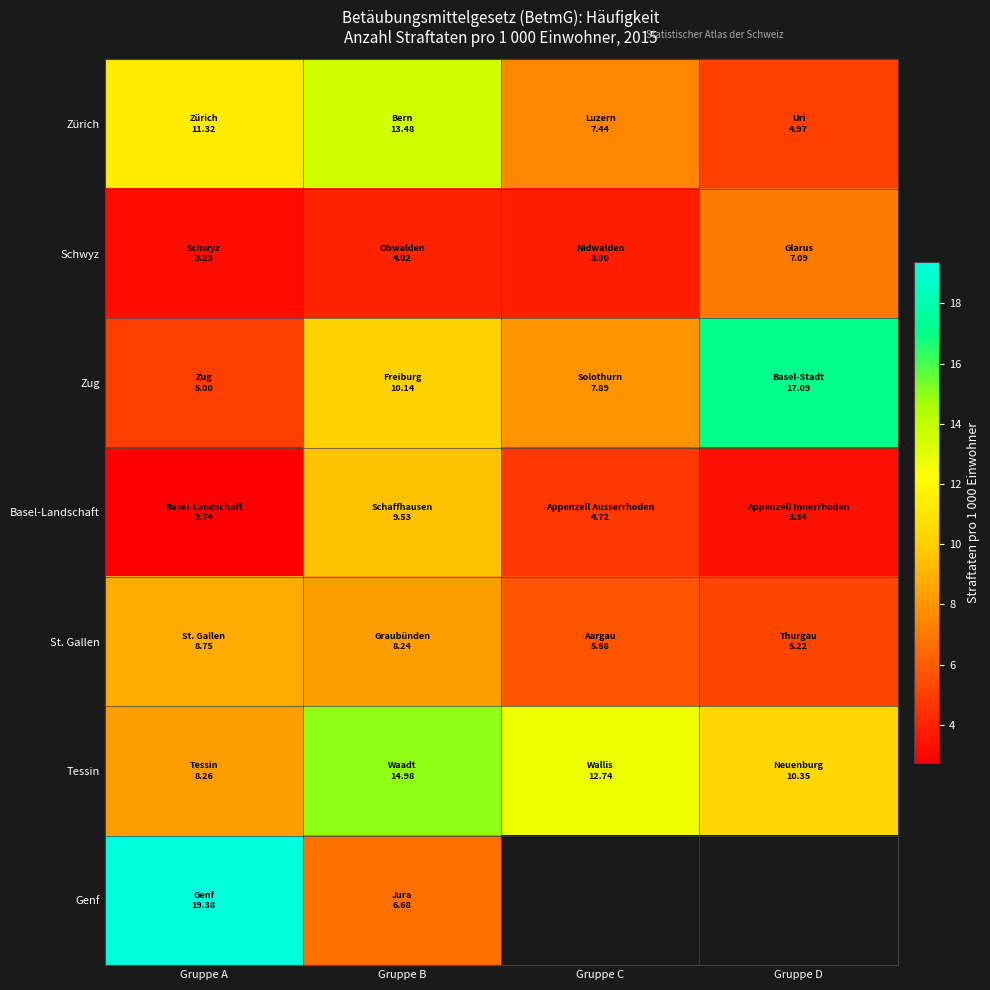

At how many categories does at least one series exceed 8?

4